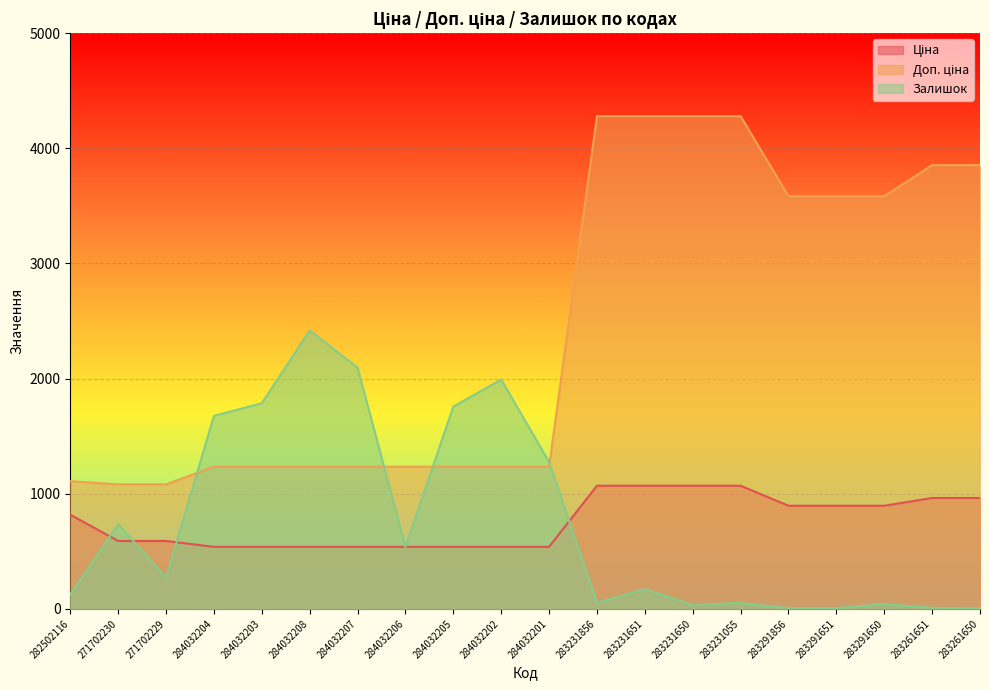

Does the chart display data point markers on the line(s)?

No